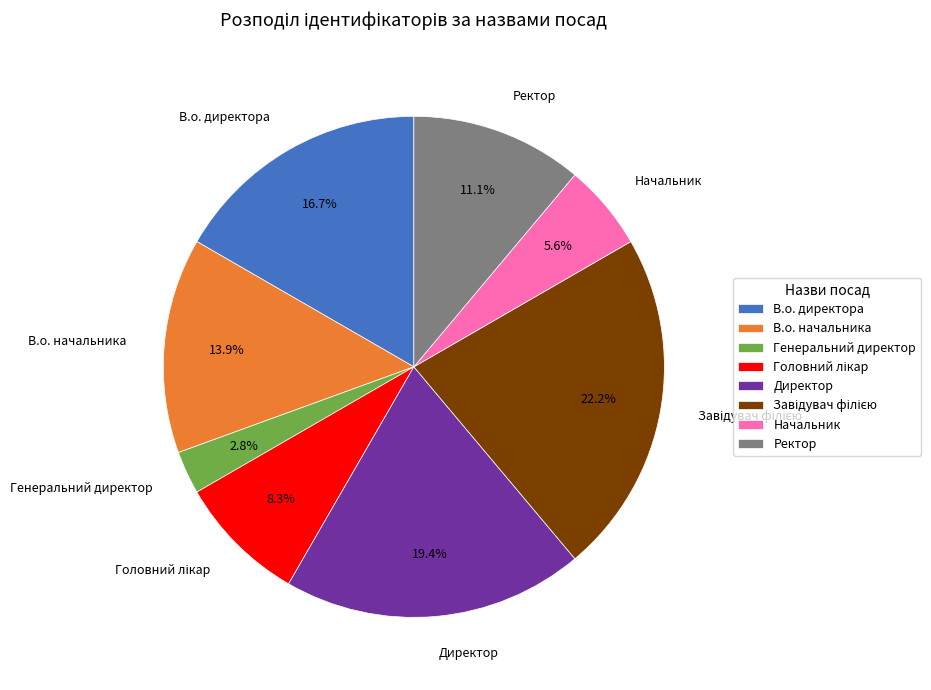

Is there a majority slice in this chart?

No